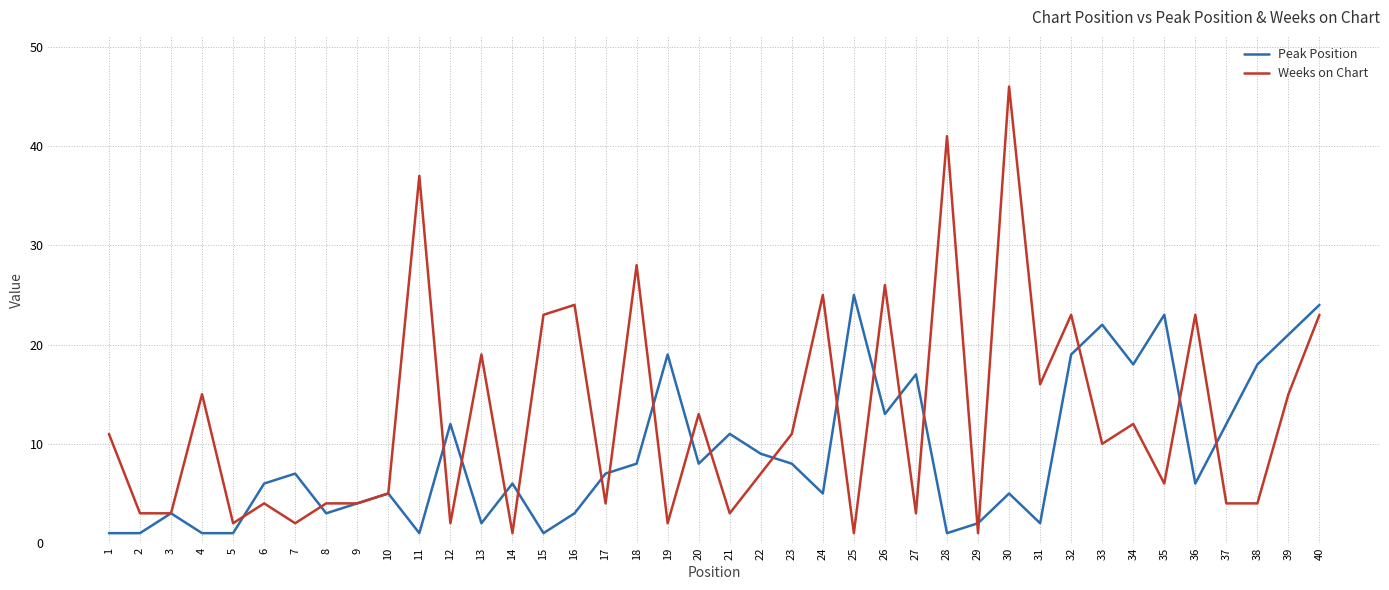

What is the smallest value displayed?

1